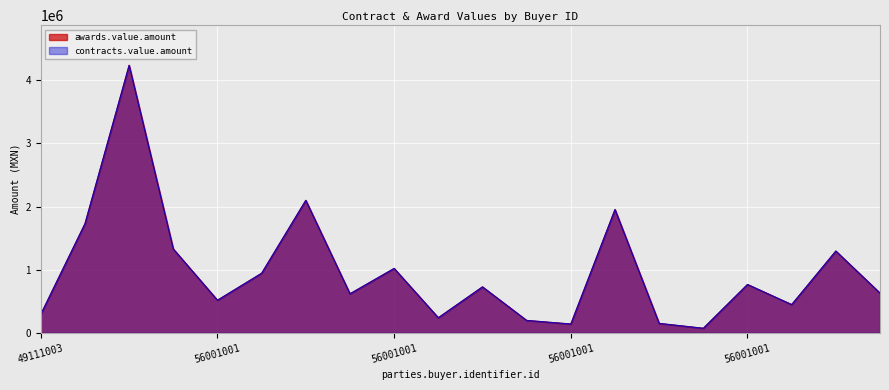

Is the value of contracts.value.amount at 56001001 greater than the value of awards.value.amount at 56001001?

No